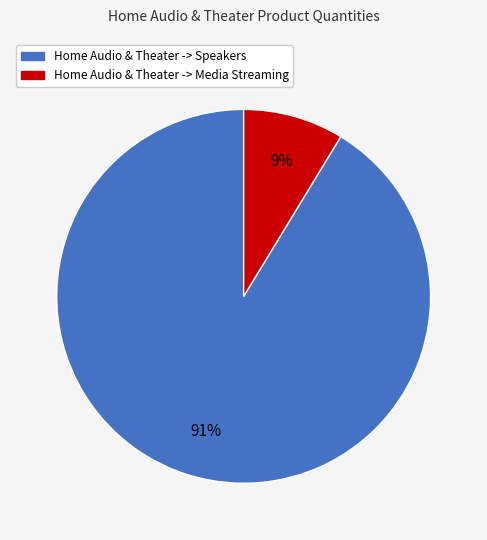

To the nearest percent, what is the combined percentage of Home Audio & Theater -> Media Streaming and Home Audio & Theater -> Speakers?

100%